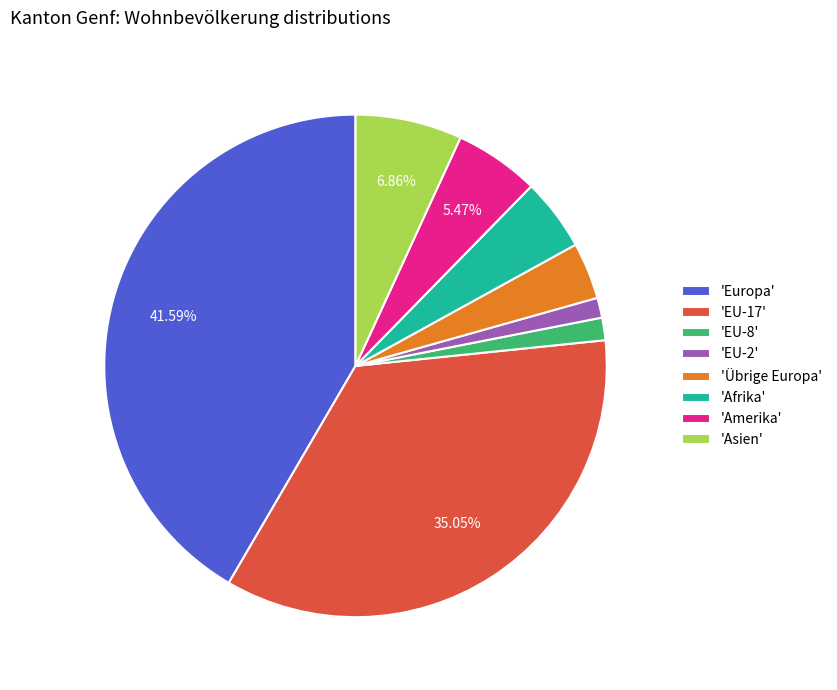

Which has a higher value, 'Asien' or 'Afrika'?

'Asien'